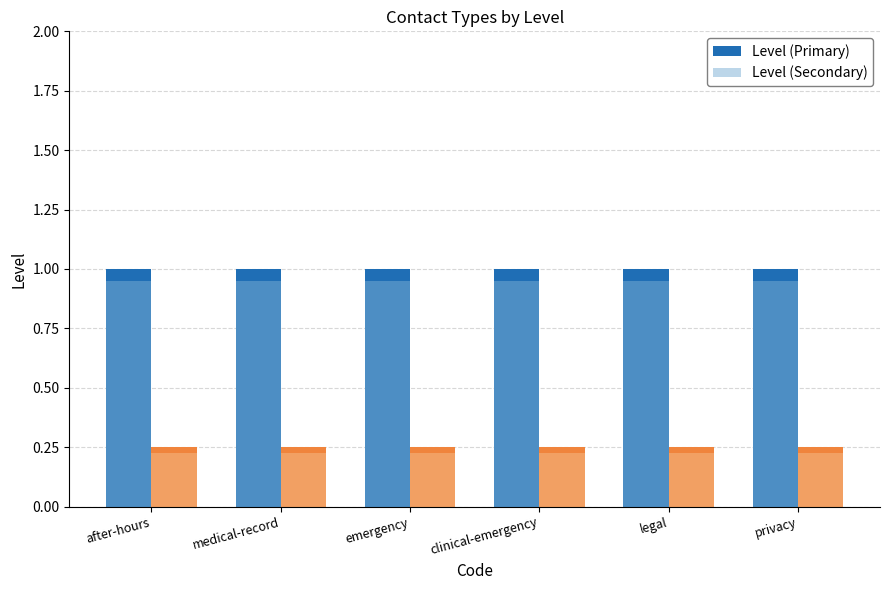

How many groups of bars are there?

6